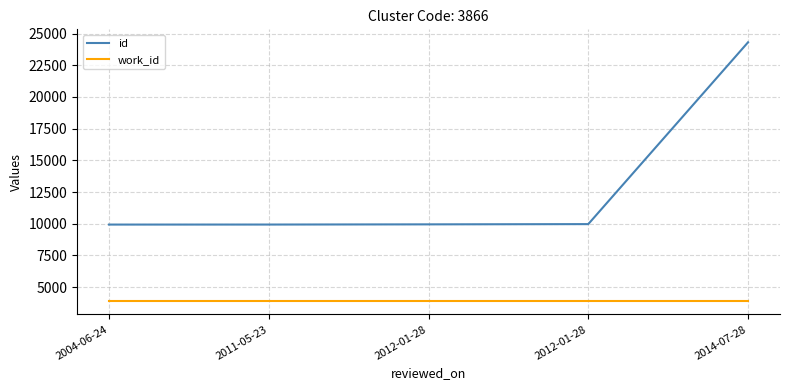

What are all the series names shown in the legend?

id, work_id